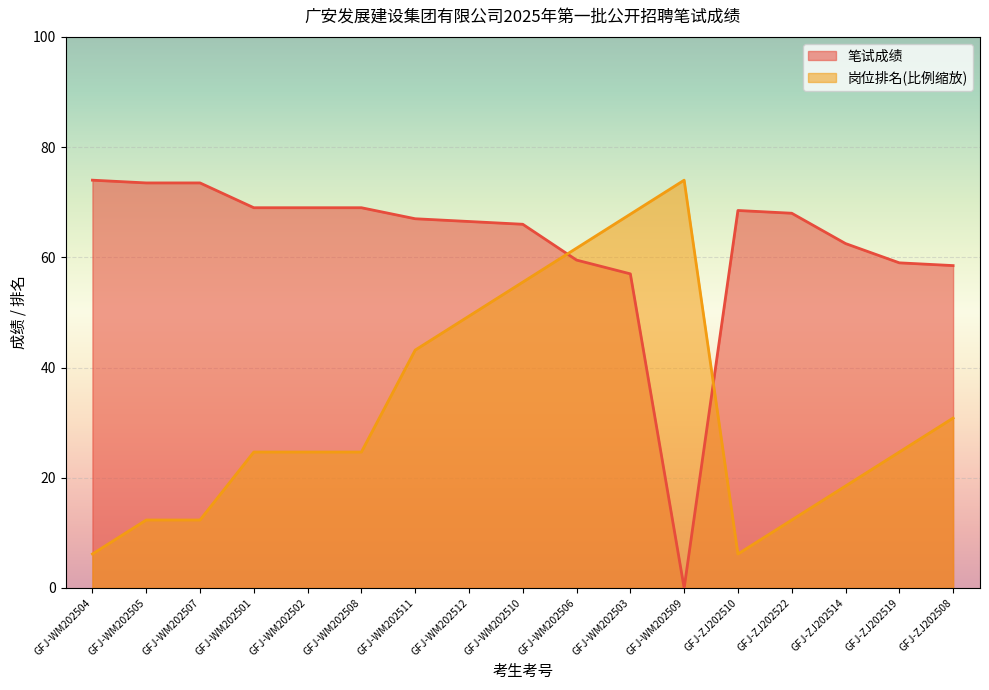

Where is the first local minimum for 笔试成绩?

GFJ-WM202509